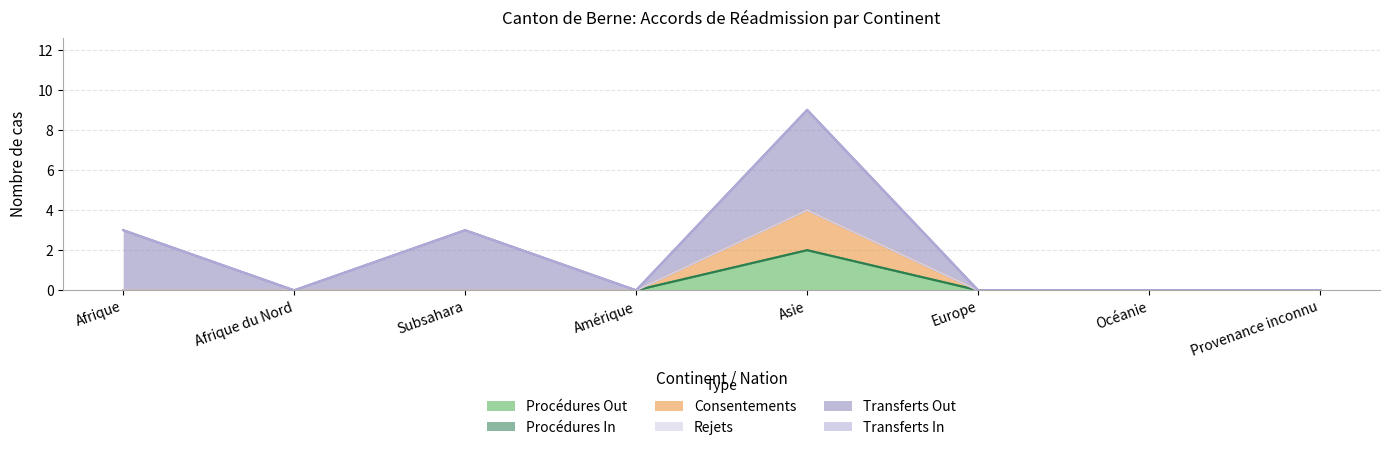

List the labels in order of Transferts Out value, smallest first.

Afrique du Nord, Amérique, Europe, Océanie, Provenance inconnu, Afrique, Subsahara, Asie